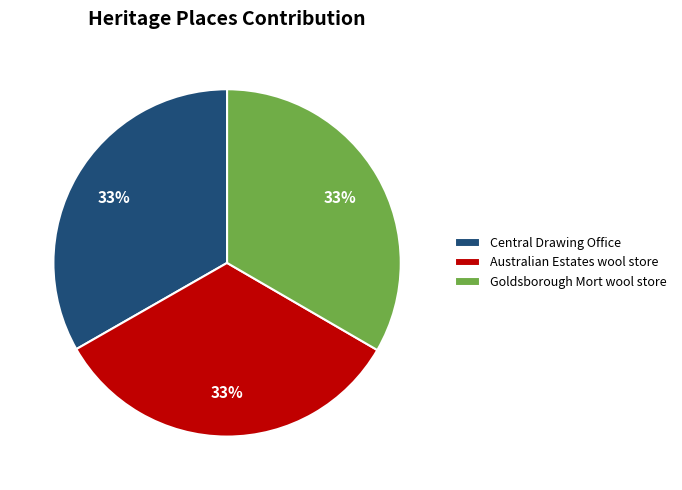

How many slices are in this pie chart?

3